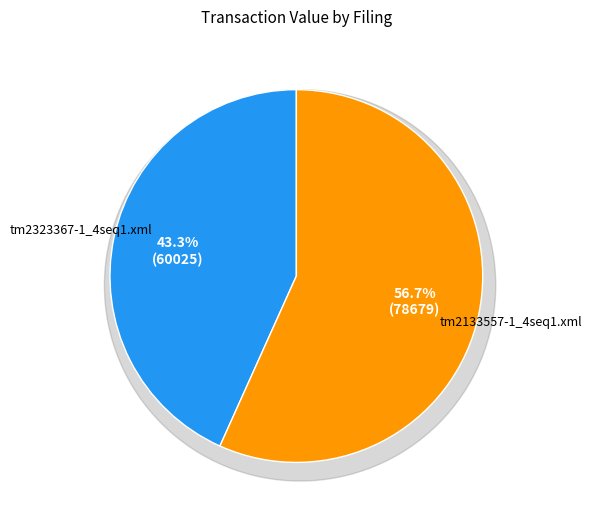

Count the number of slices in the pie.

2